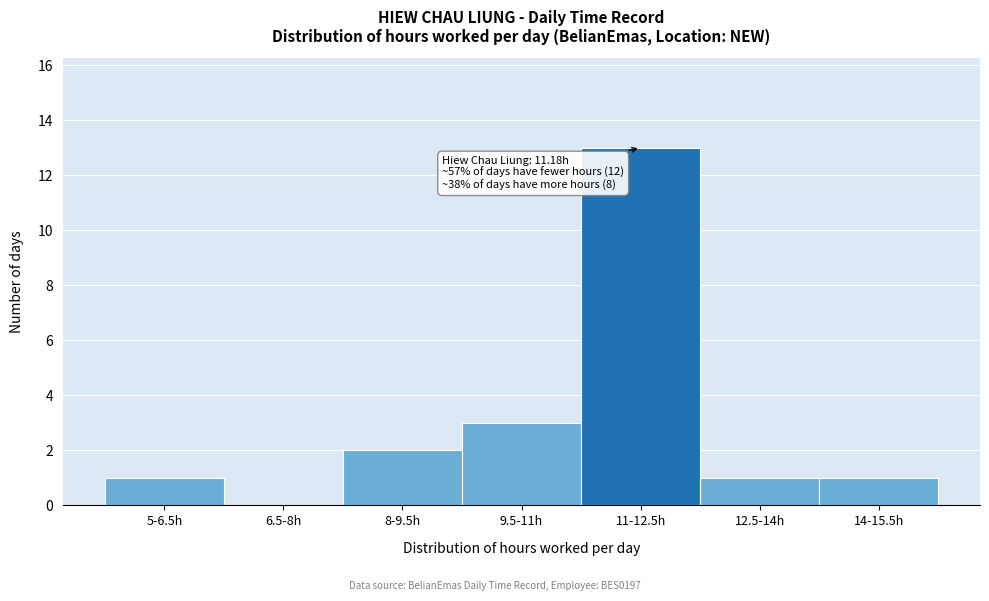

Reading left to right, list all the values displayed in this chart.

5-6.5h=1	6.5-8h=0	8-9.5h=2	9.5-11h=3	11-12.5h=13	12.5-14h=1	14-15.5h=1